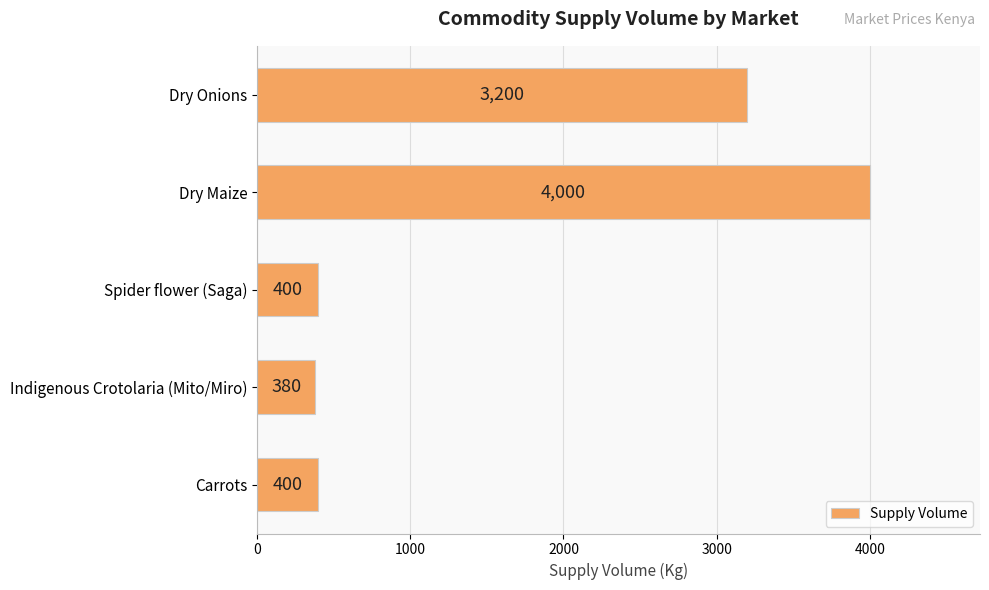

Which category has the highest value across all series?

Dry Maize